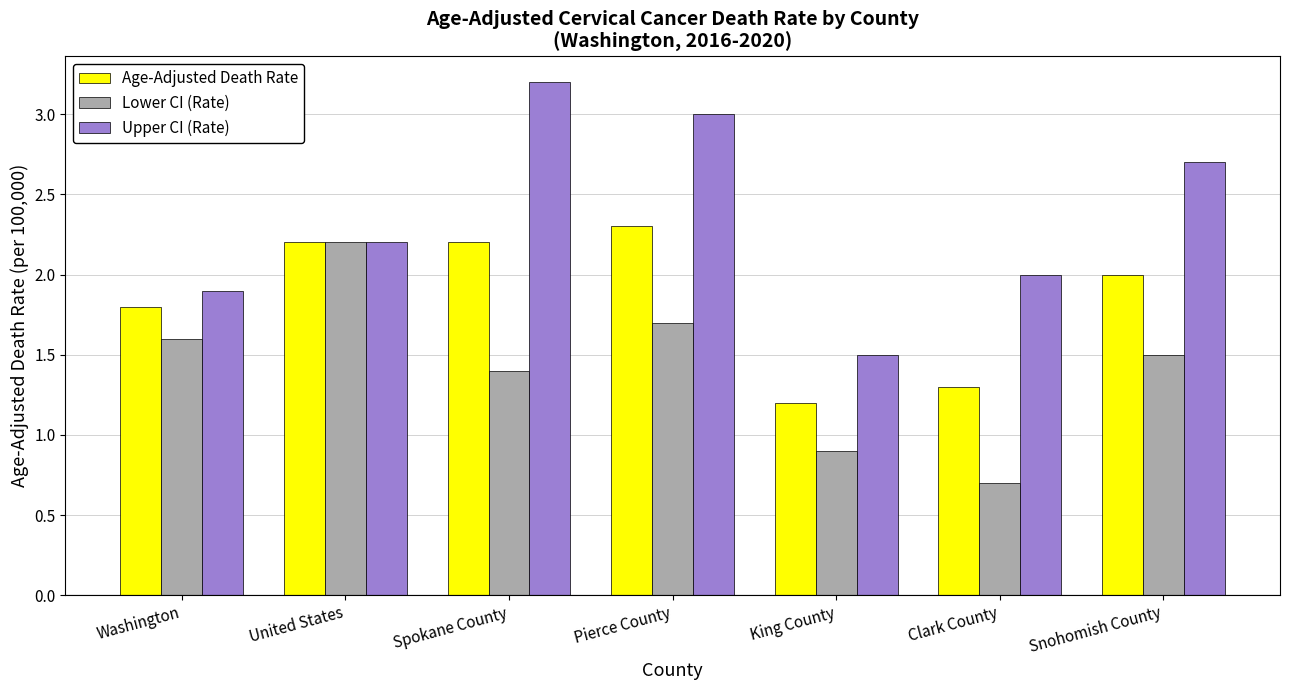

What are all the series names shown in the legend?

Age-Adjusted Death Rate, Lower CI (Rate), Upper CI (Rate)